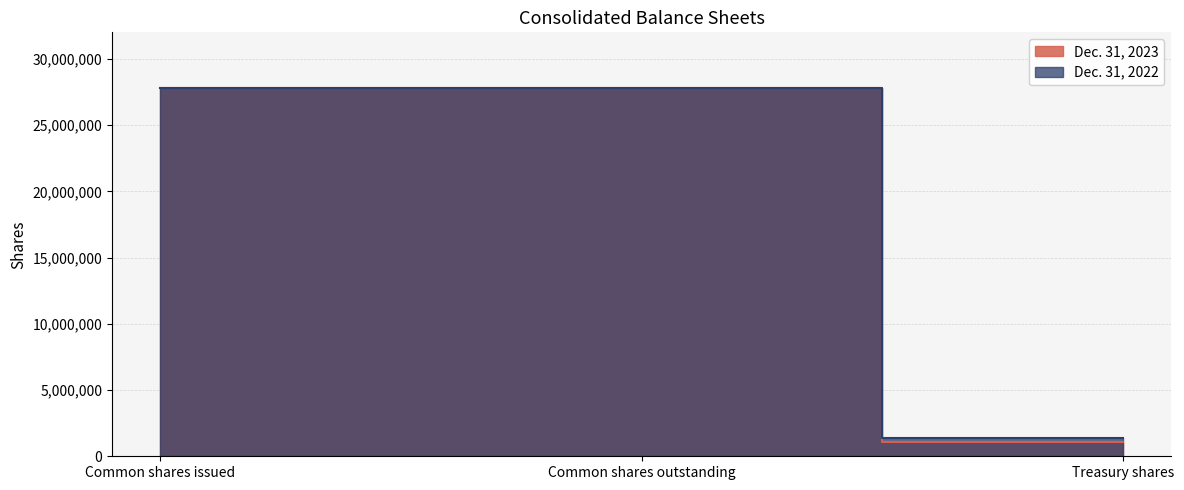

What is the total value across all series at Treasury shares?

2496648